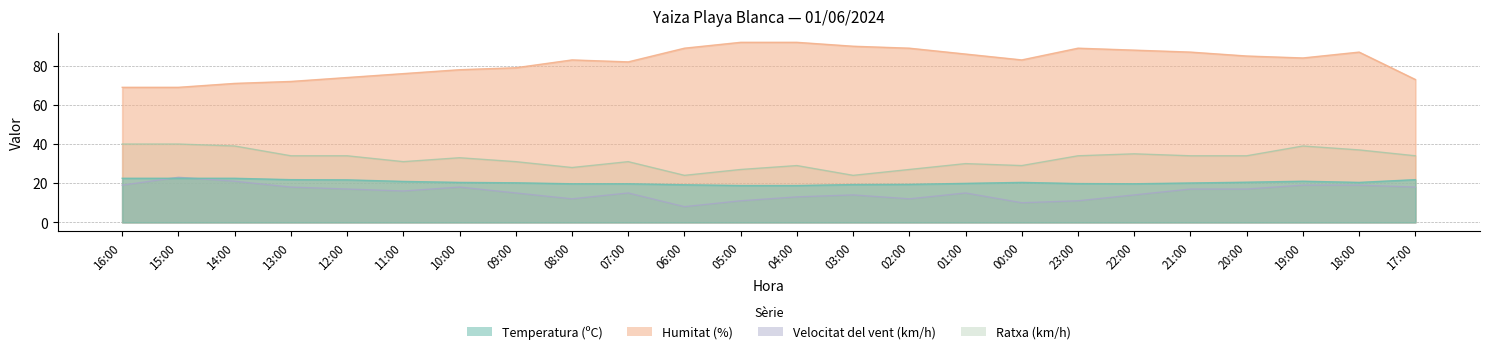

In Ratxa (km/h), how many points are higher than both neighbors (excluding endpoints)?

6